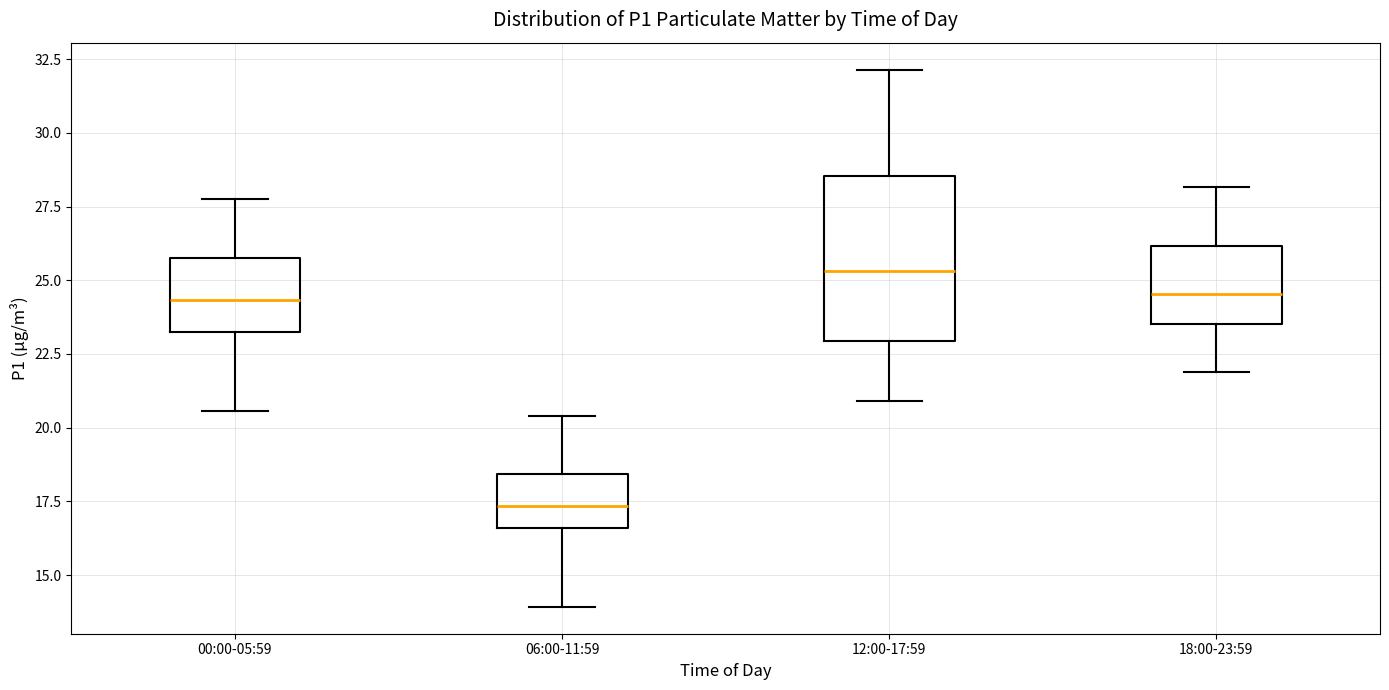

Where is the upper edge of the box for 06:00-11:59 on the y-axis? The values are not printed on the chart, so give them approximately, as read against the axis.

18.5